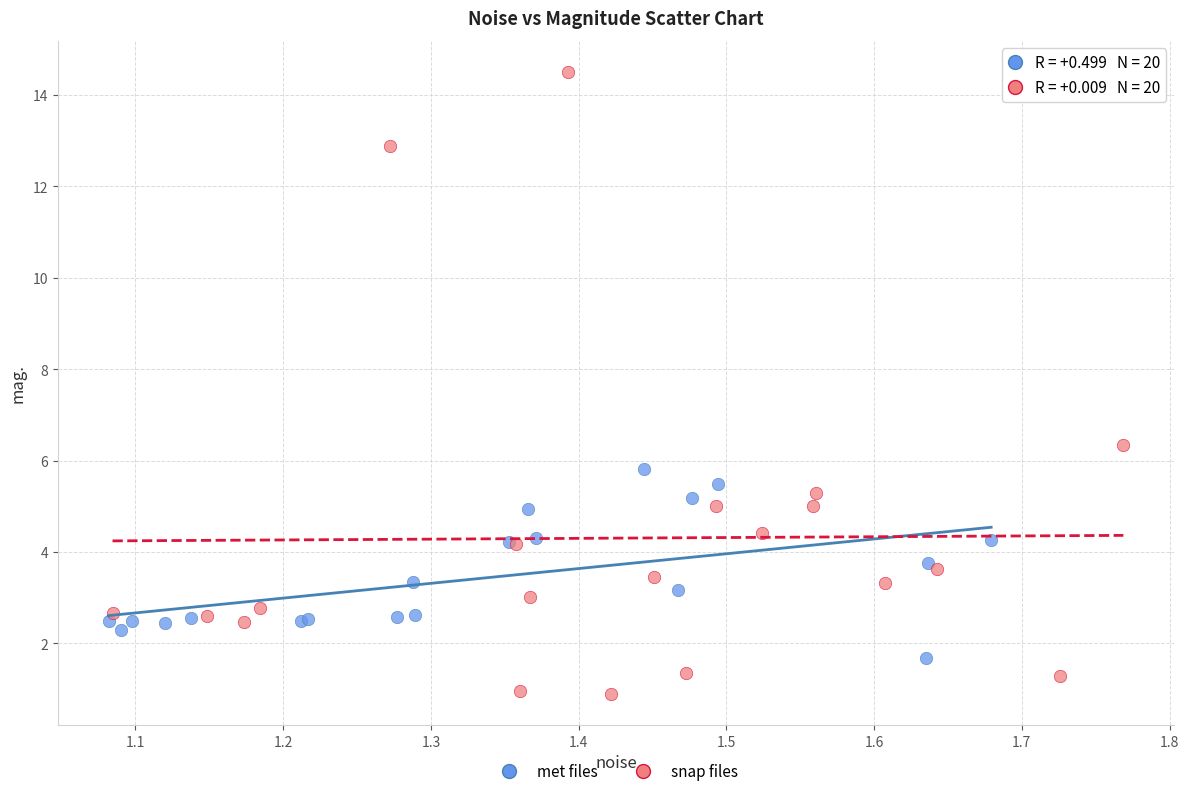

Which series reaches the minimum Y coordinate?

snap files